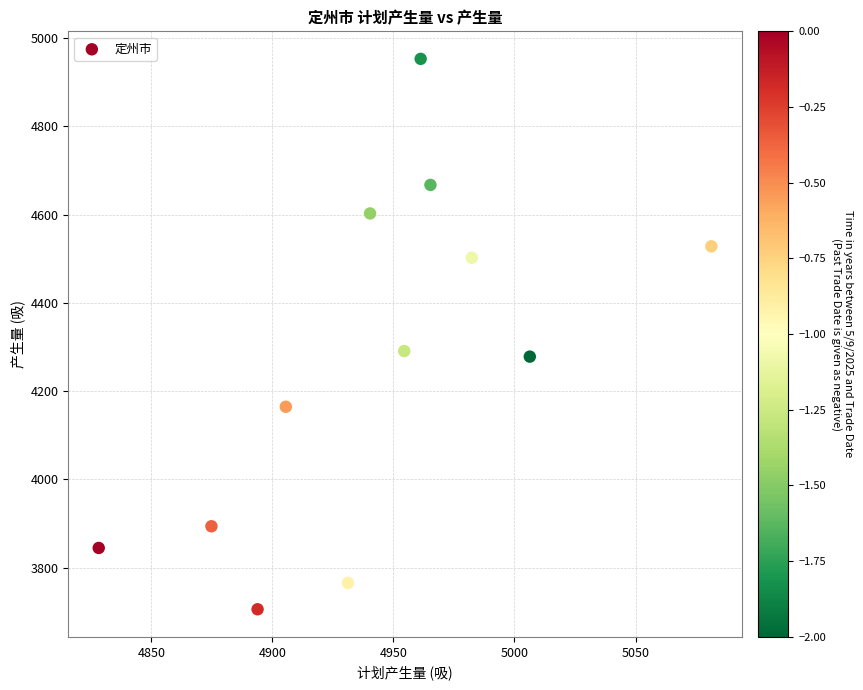

What is the average X value?

4943.8